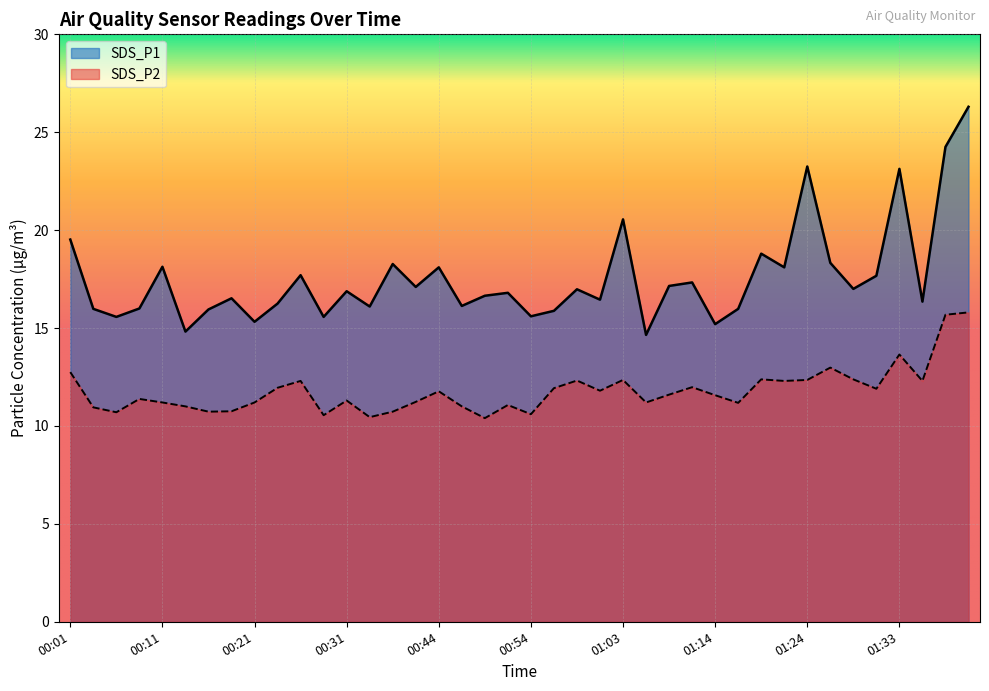

What position from the right is 00:19?

33